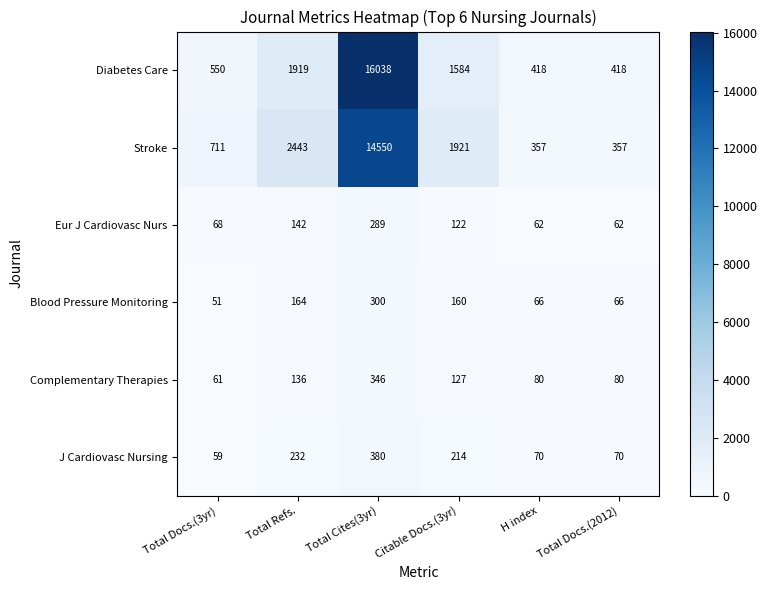

What is the difference between the maximum and minimum values in the J Cardiovasc Nursing series?

321